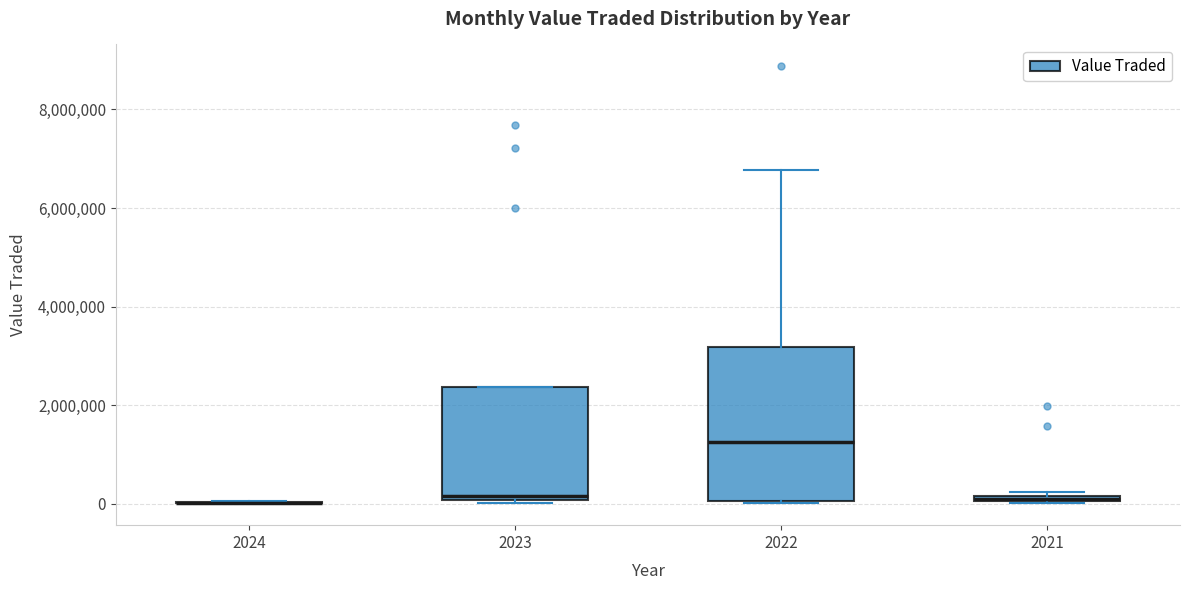

Where does the median line of the box at x = 2022 sit on the y-axis? The values are not printed on the chart, so give them approximately, as read against the axis.

1200000